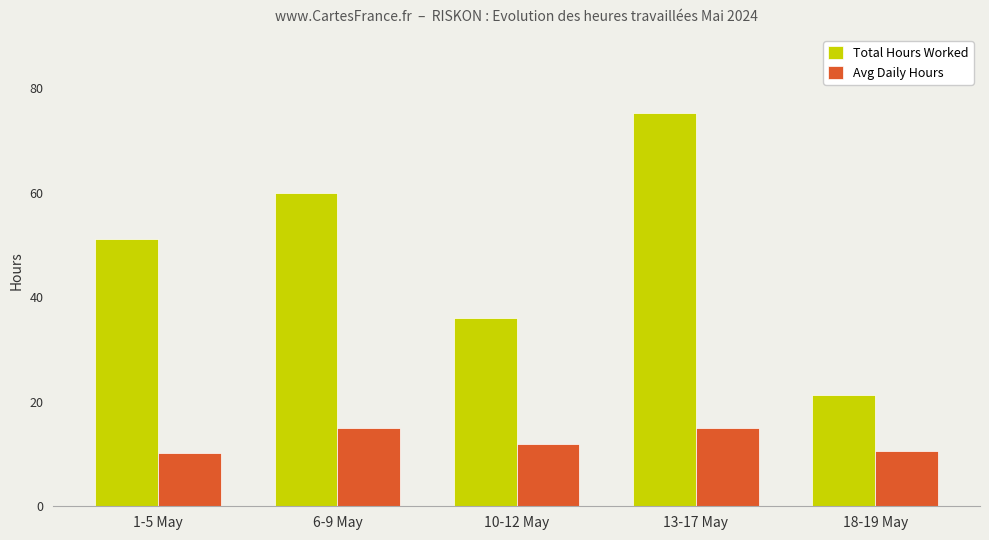

Rank the series by their maximum value, from lowest to highest.

Avg Daily Hours, Total Hours Worked